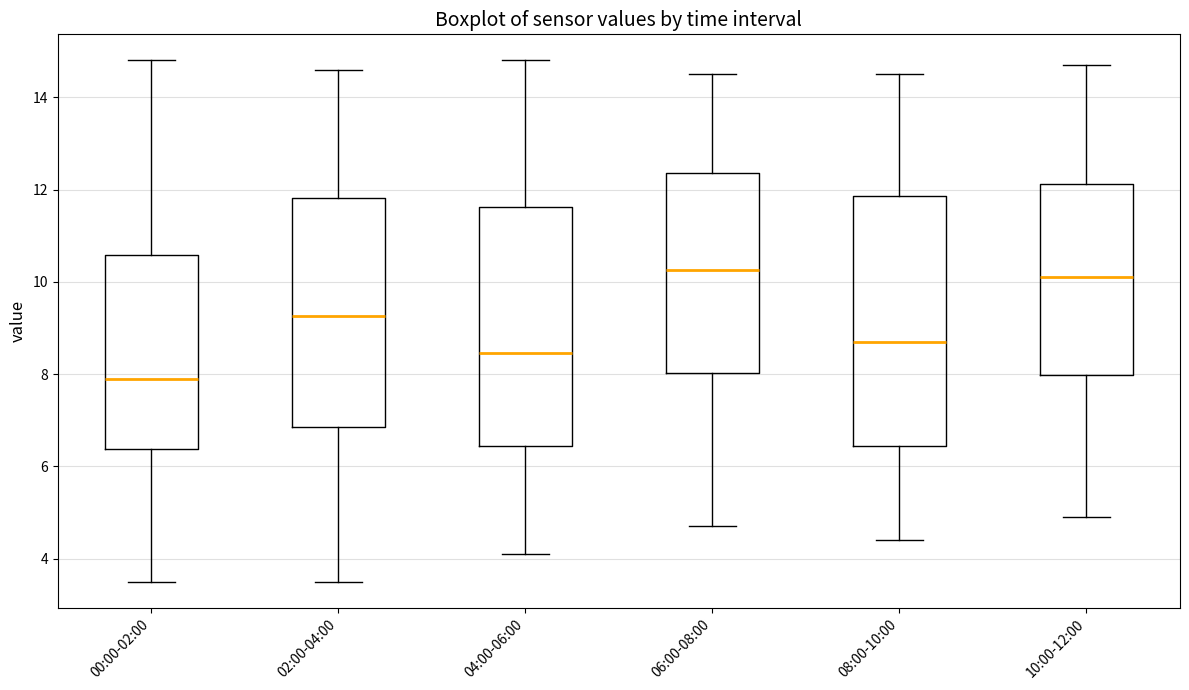

Which box is the tallest, from its lower edge to its upper edge?

08:00-10:00